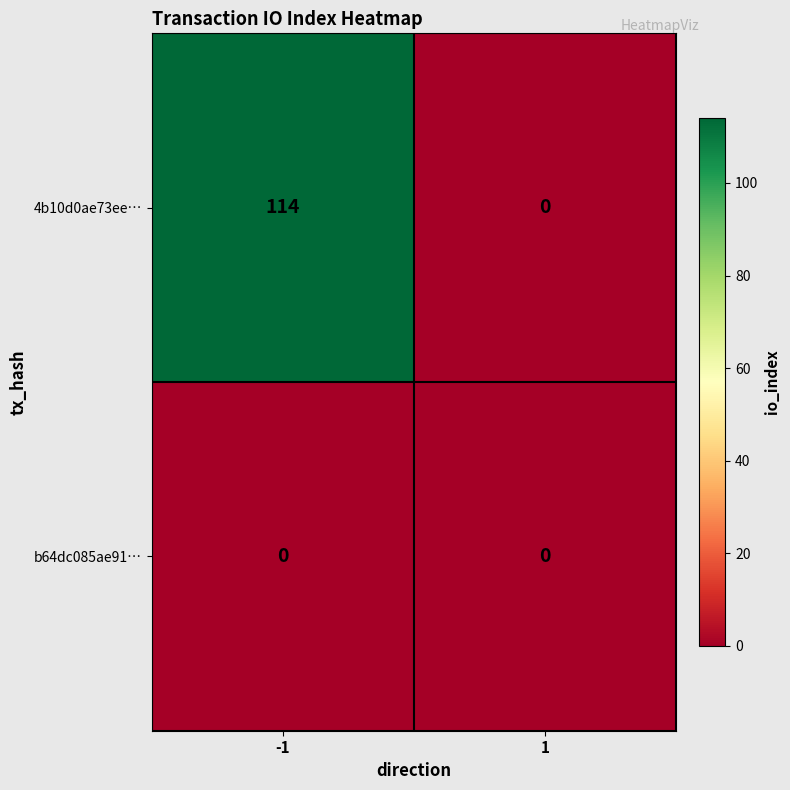

Count the number of data series in this chart.

2